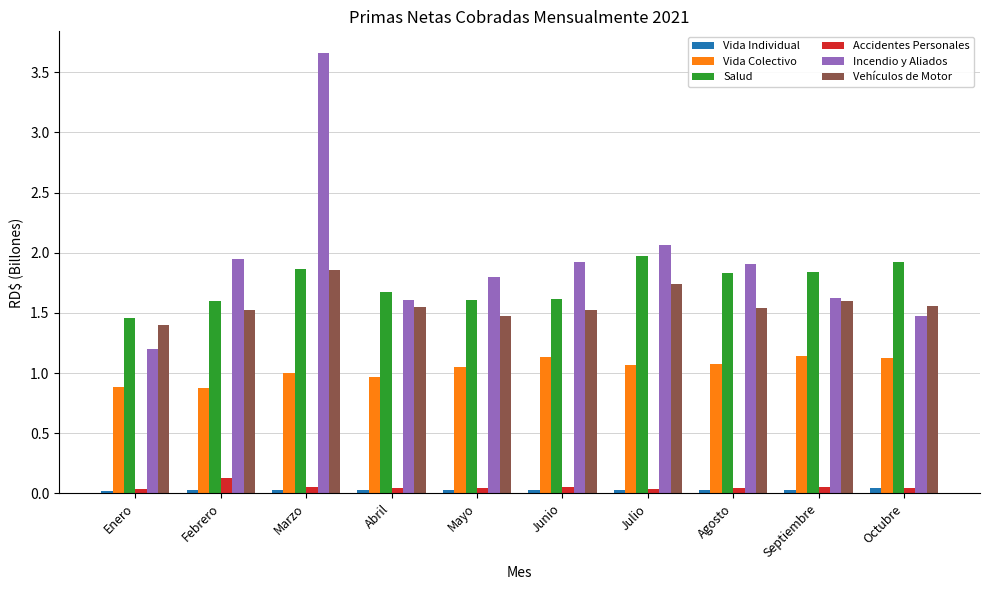

What are all the series names shown in the legend?

Vida Individual, Vida Colectivo, Salud, Accidentes Personales, Incendio y Aliados, Vehículos de Motor